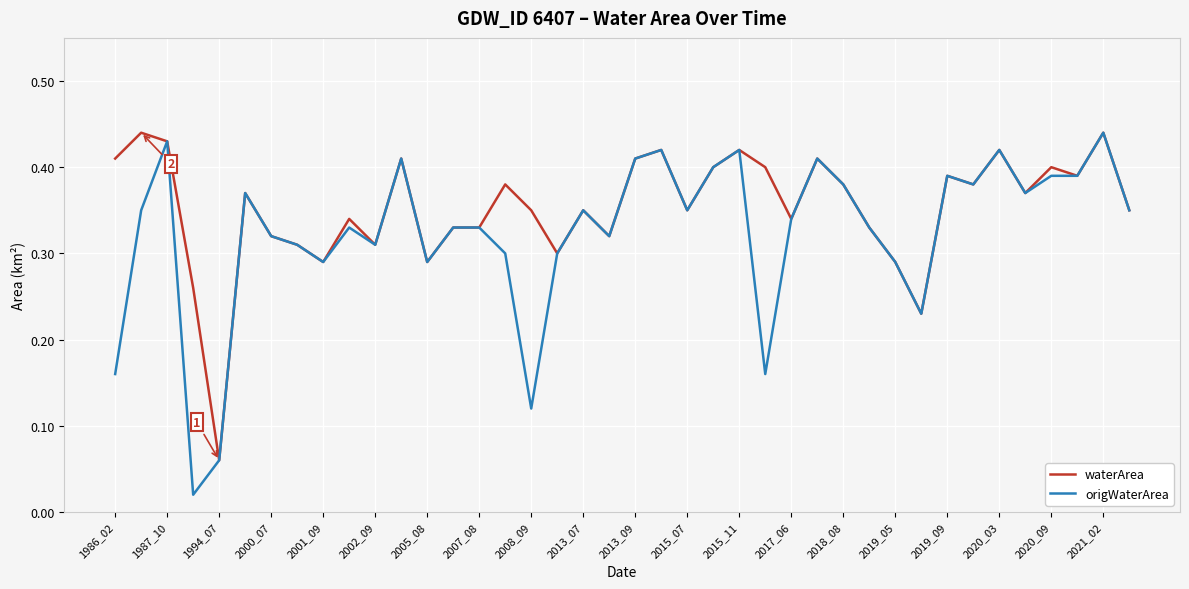

How many distinct data groups are displayed?

2